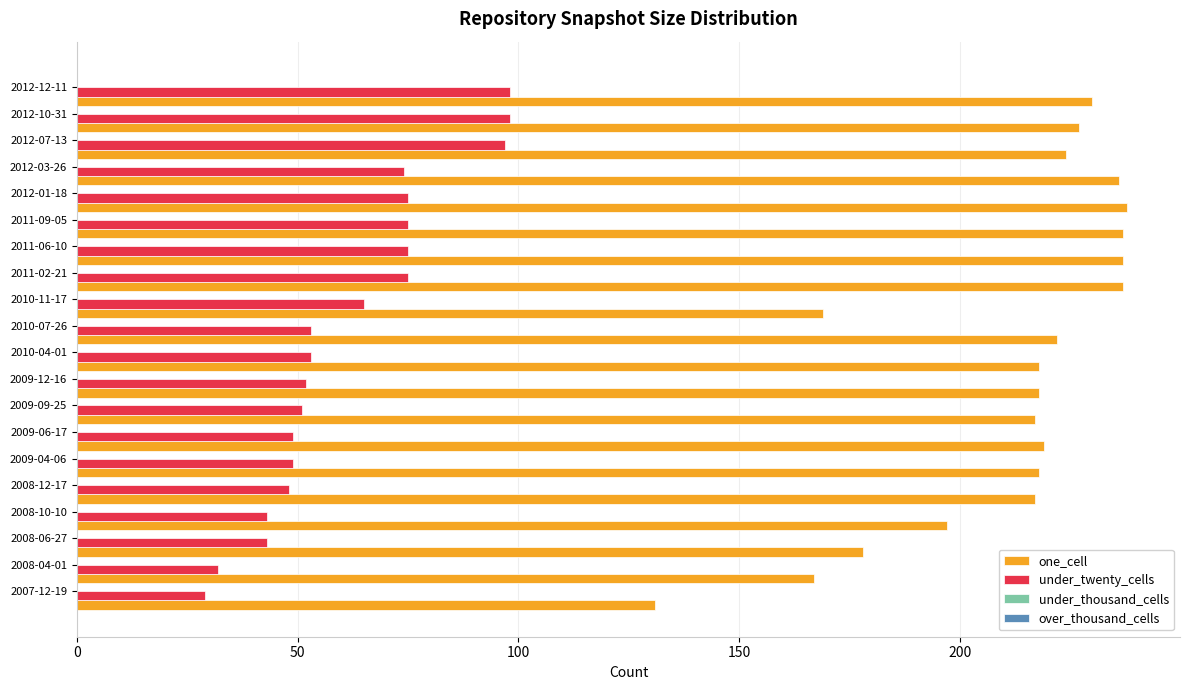

What is the lowest value of the one_cell series?

131